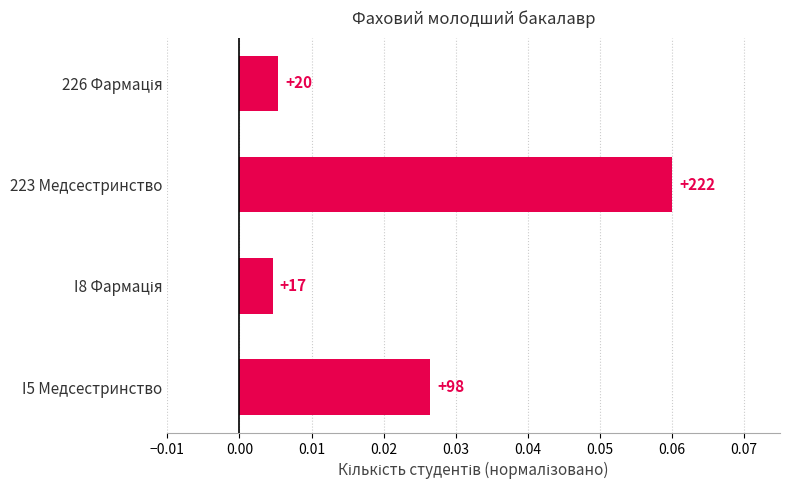

How many bars are there in total?

4